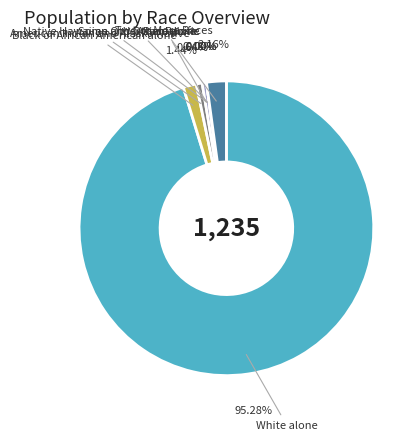

Rank the categories by value from lowest to highest.

Native Hawaiian and Other Pacific, Some Other Race alone, Asian alone, American Indian and Alaska Native, Black or African American alone, Two or More Races, White alone